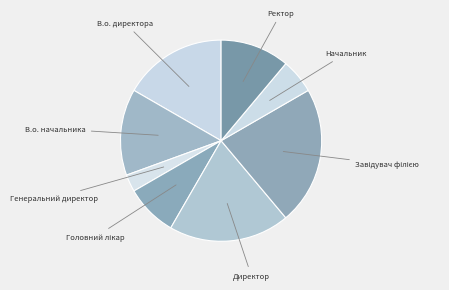

How many segments does this pie chart have?

8